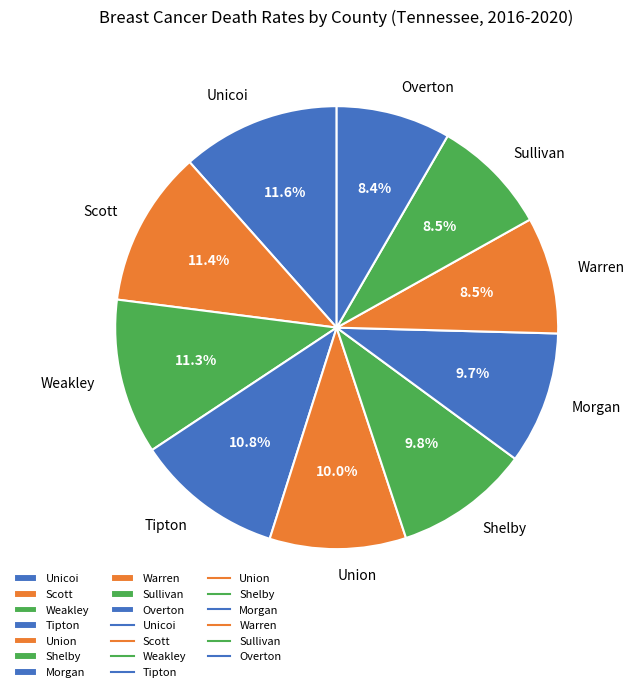

Between Sullivan and Scott, which is larger?

Scott